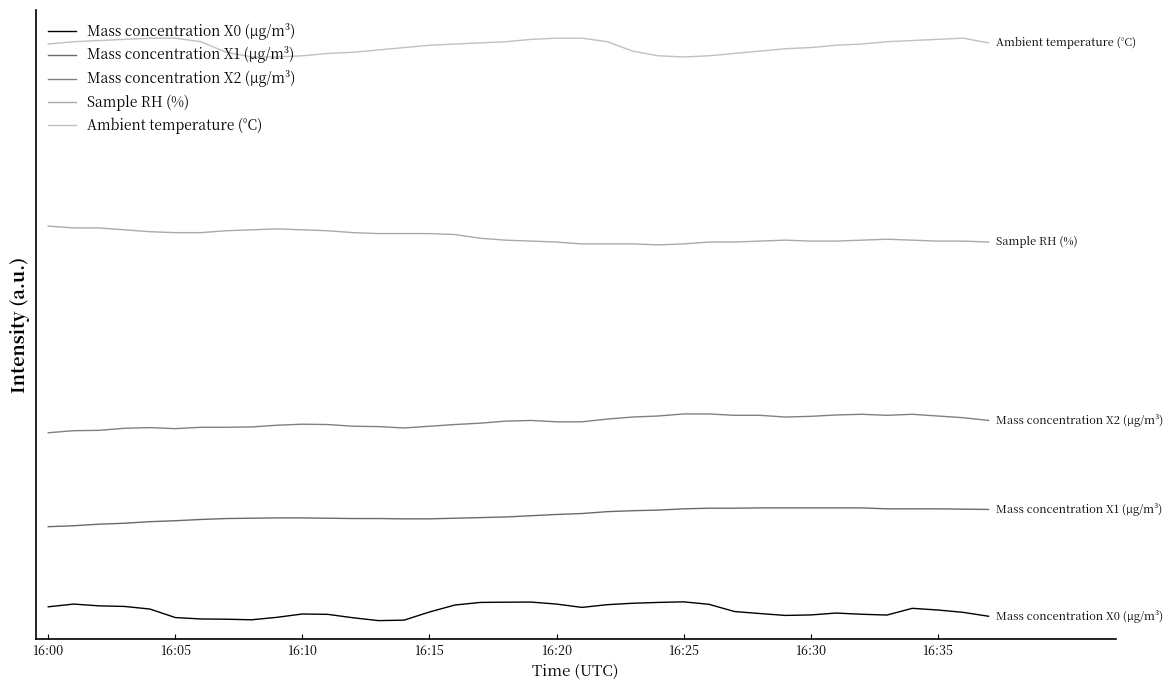

Which category has the highest value across all series?

16:20